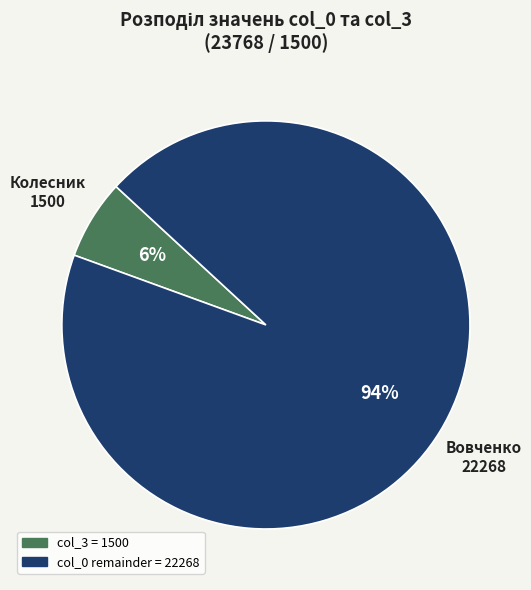

What is the smallest slice in the pie chart?

col_3 = 1500